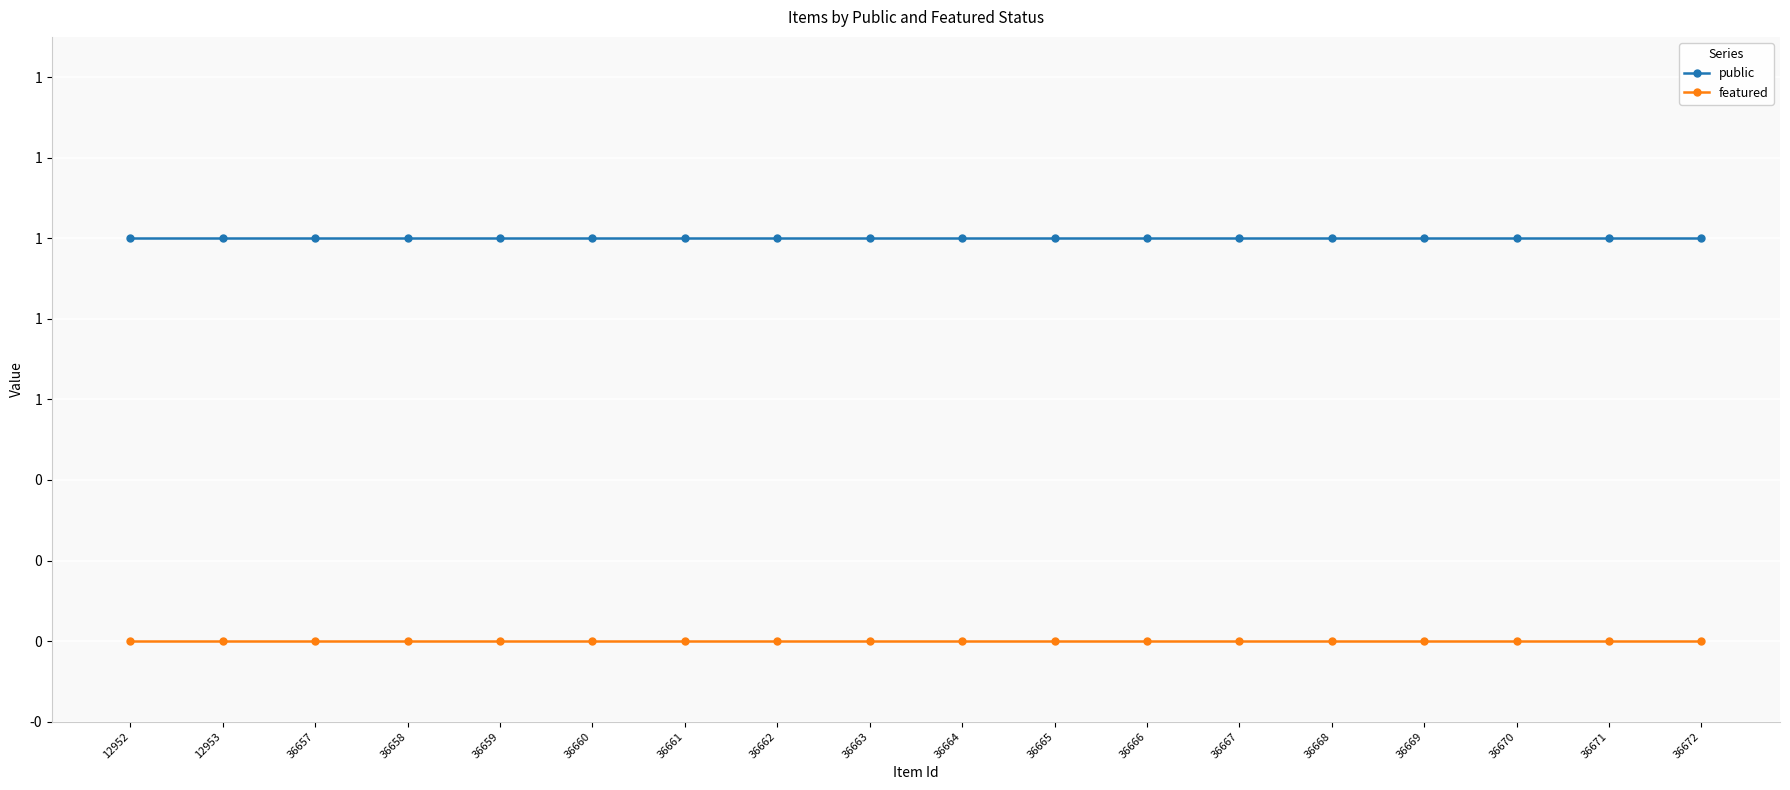

Which category has the highest value in the public series?

12952